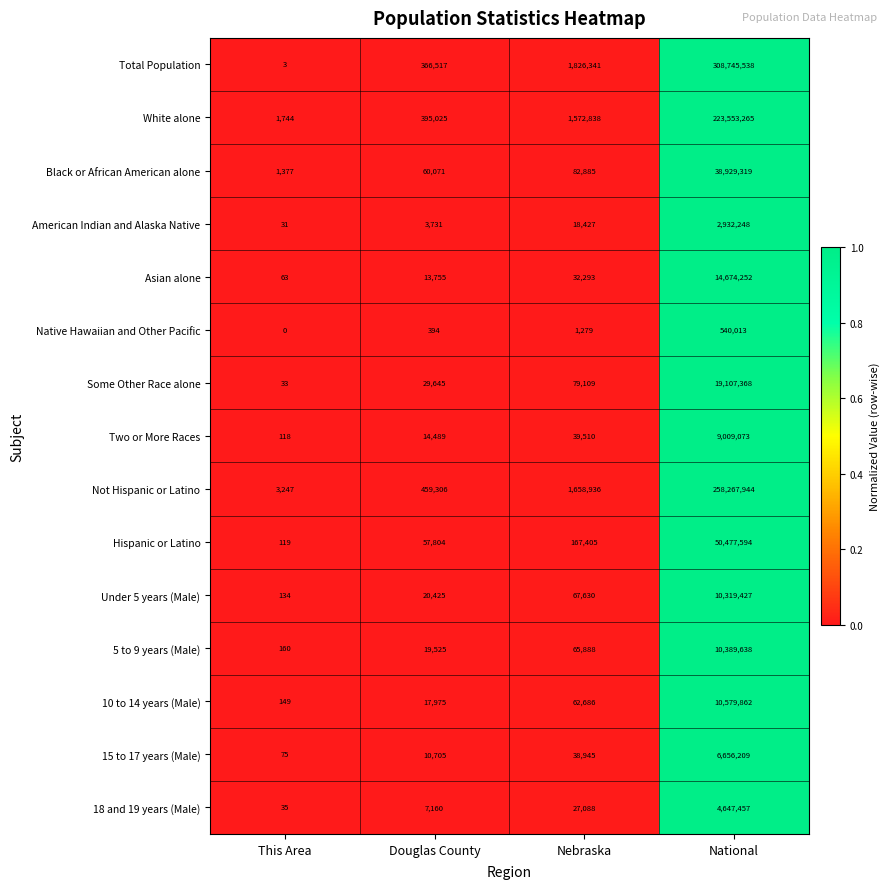

At which category is the sum across all series the highest?

National